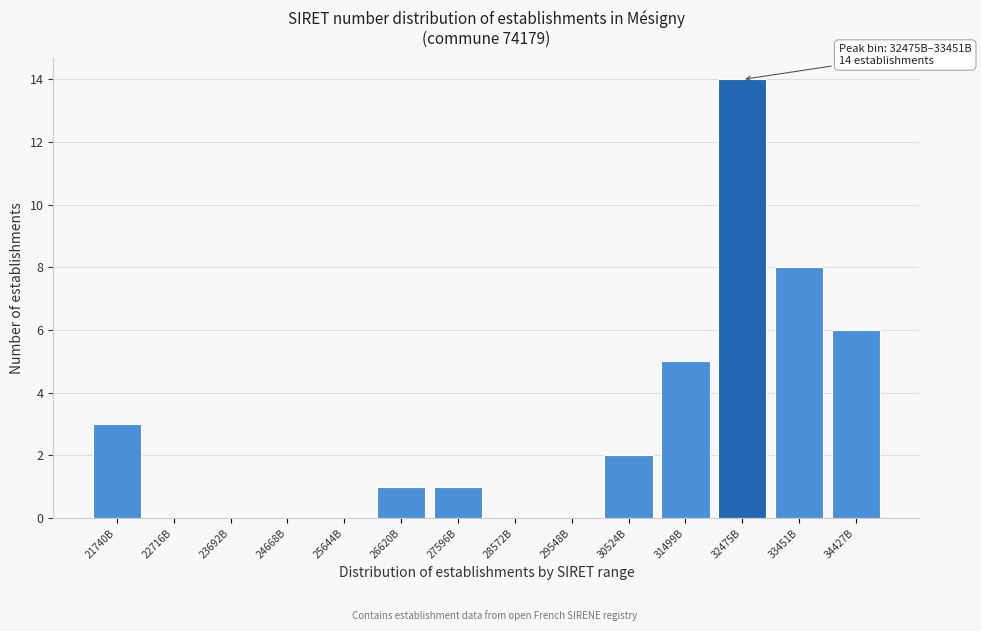

Reading right to left, transcribe all the data shown in this chart.

34427B=6	33451B=8	32475B=14	31499B=5	30524B=2	29548B=0	28572B=0	27596B=1	26620B=1	25644B=0	24668B=0	23692B=0	22716B=0	21740B=3